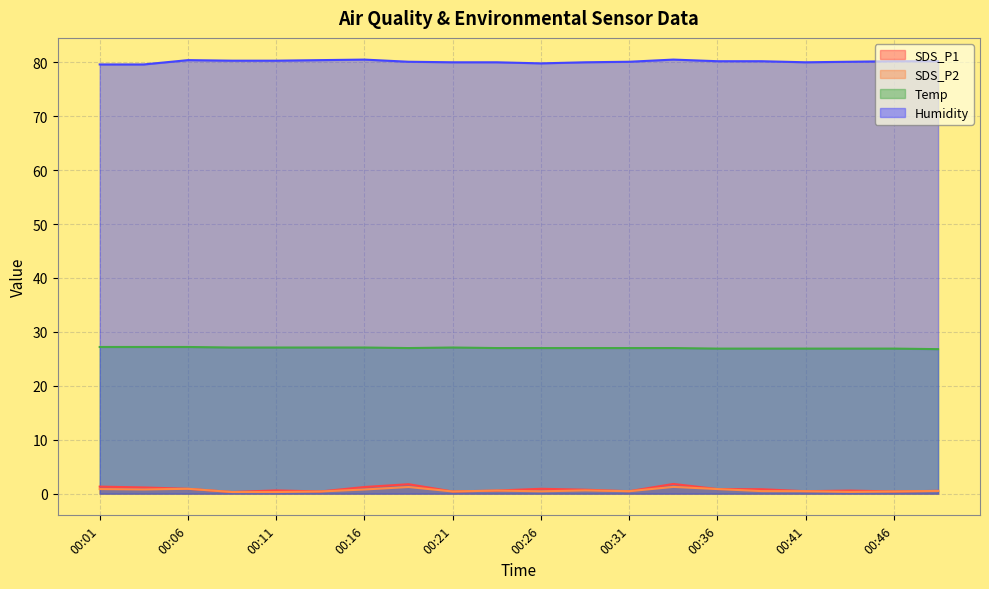

What is the spread (max minus min) of values at 00:36?

79.4